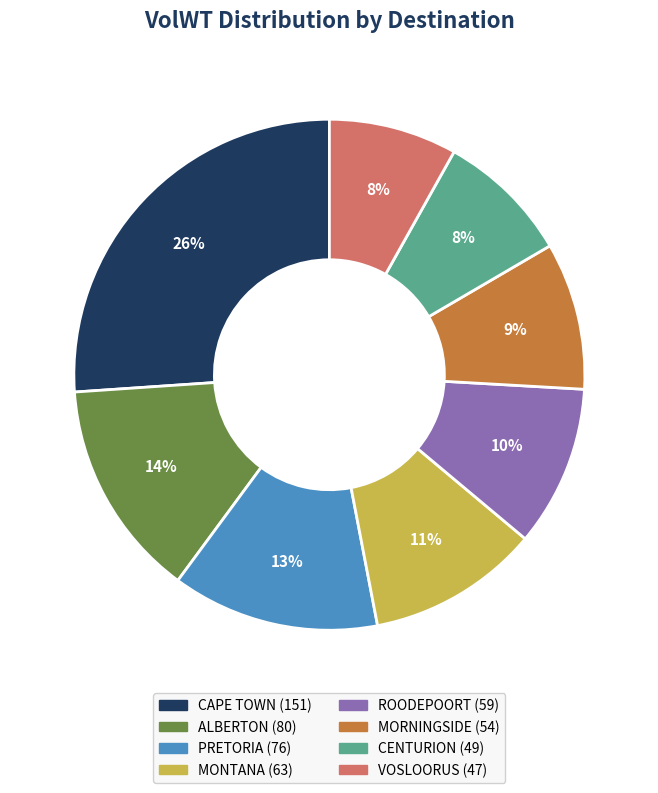

Is there any slice that represents more than half of the pie?

No